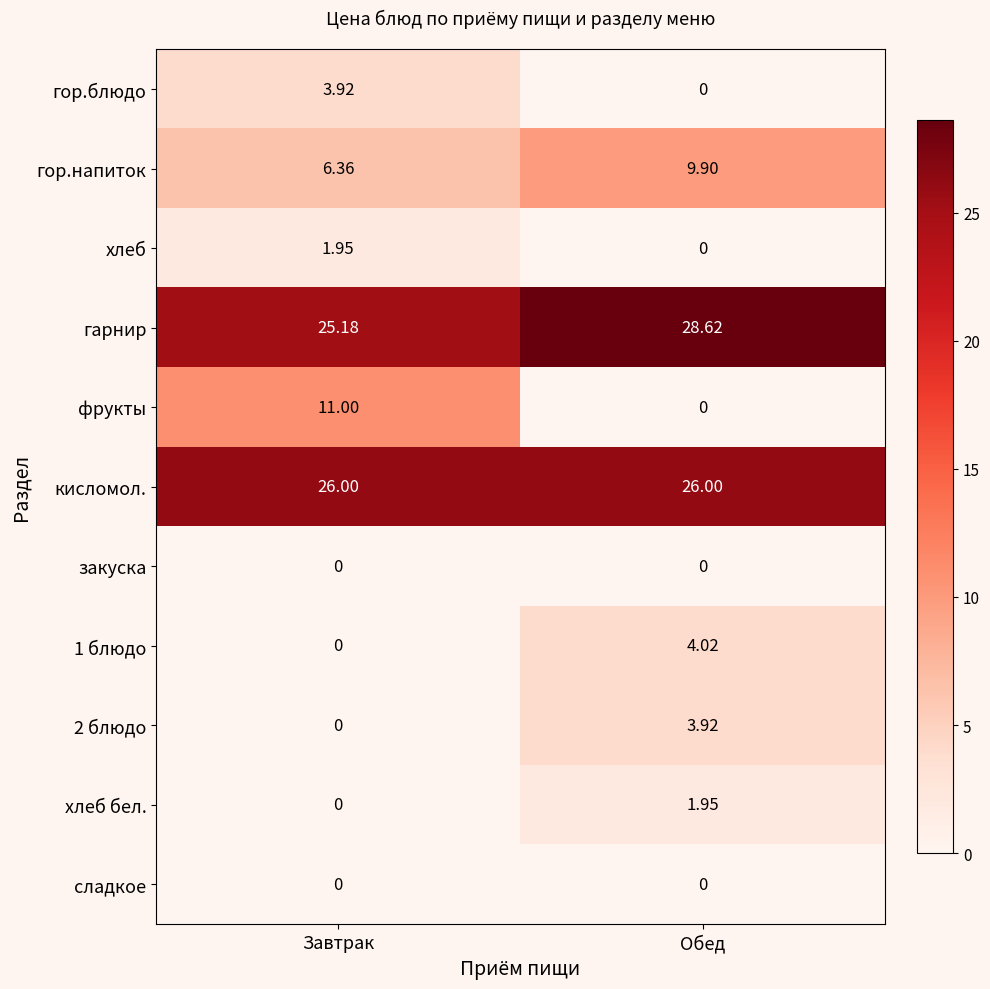

Which series has the largest total across all categories?

гарнир